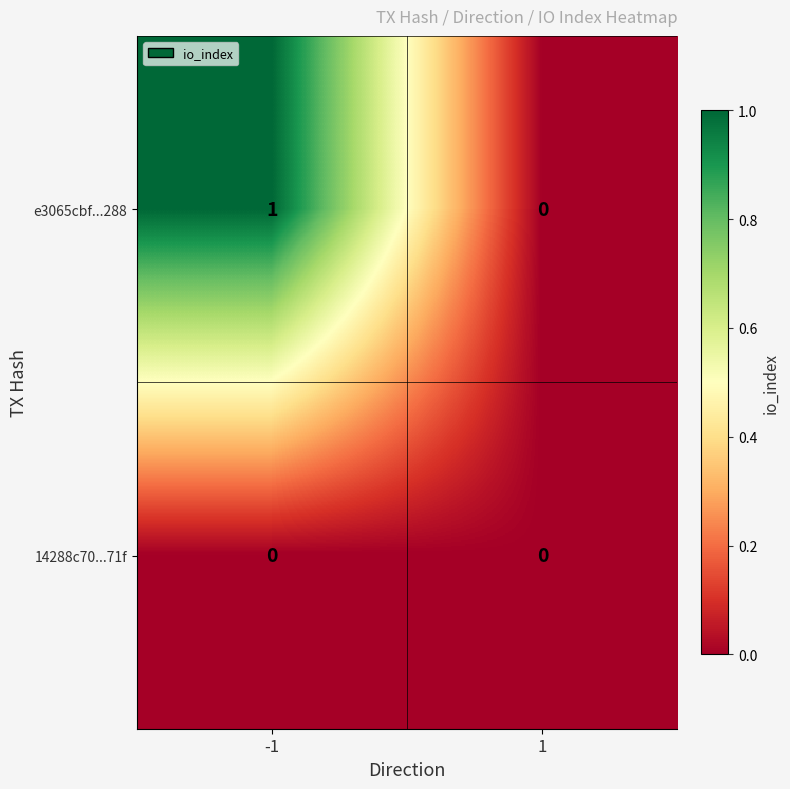

Reading left to right, list all the values displayed in this chart.

e3065cbf...288: -1=1	1=0
14288c70...71f: -1=0	1=0